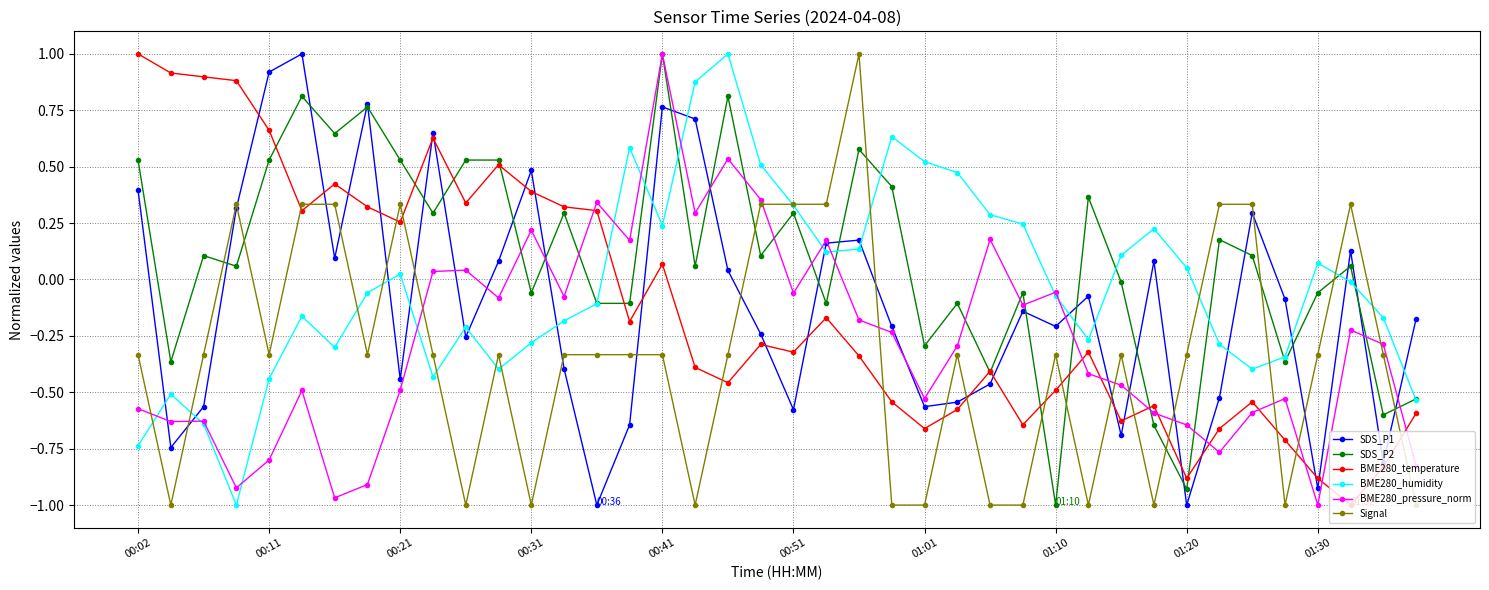

Which series has the largest total across all categories?

SDS_P2